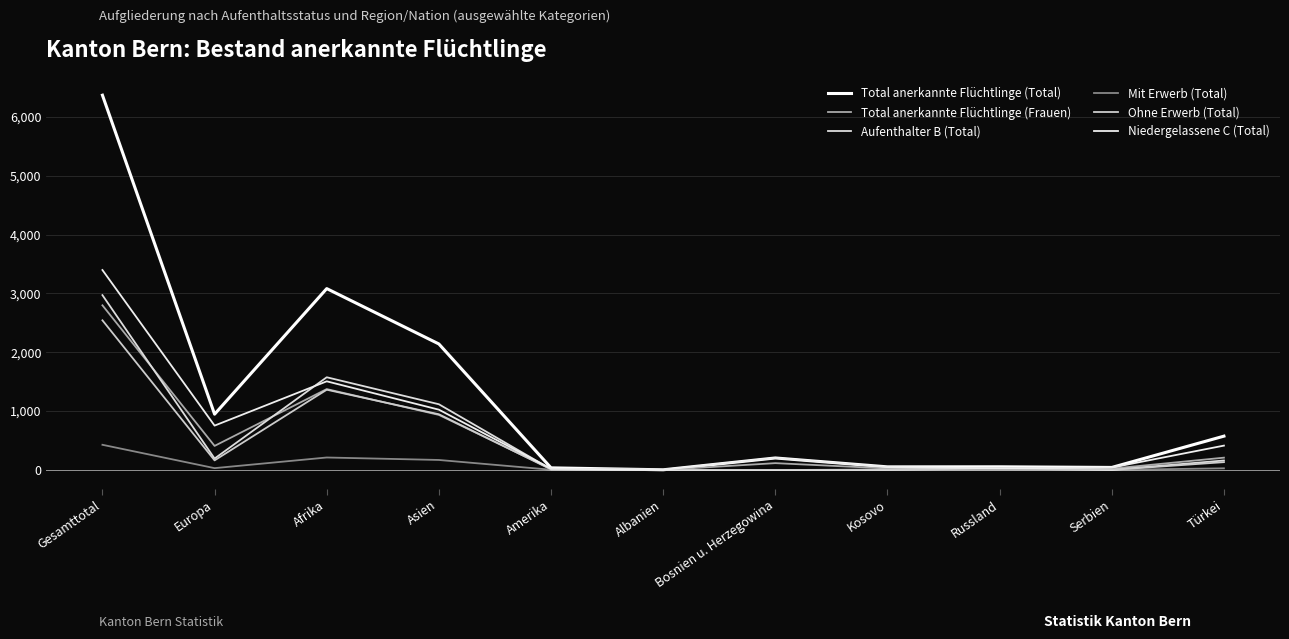

Which series has the largest range (max minus min)?

Total anerkannte Flüchtlinge (Total)